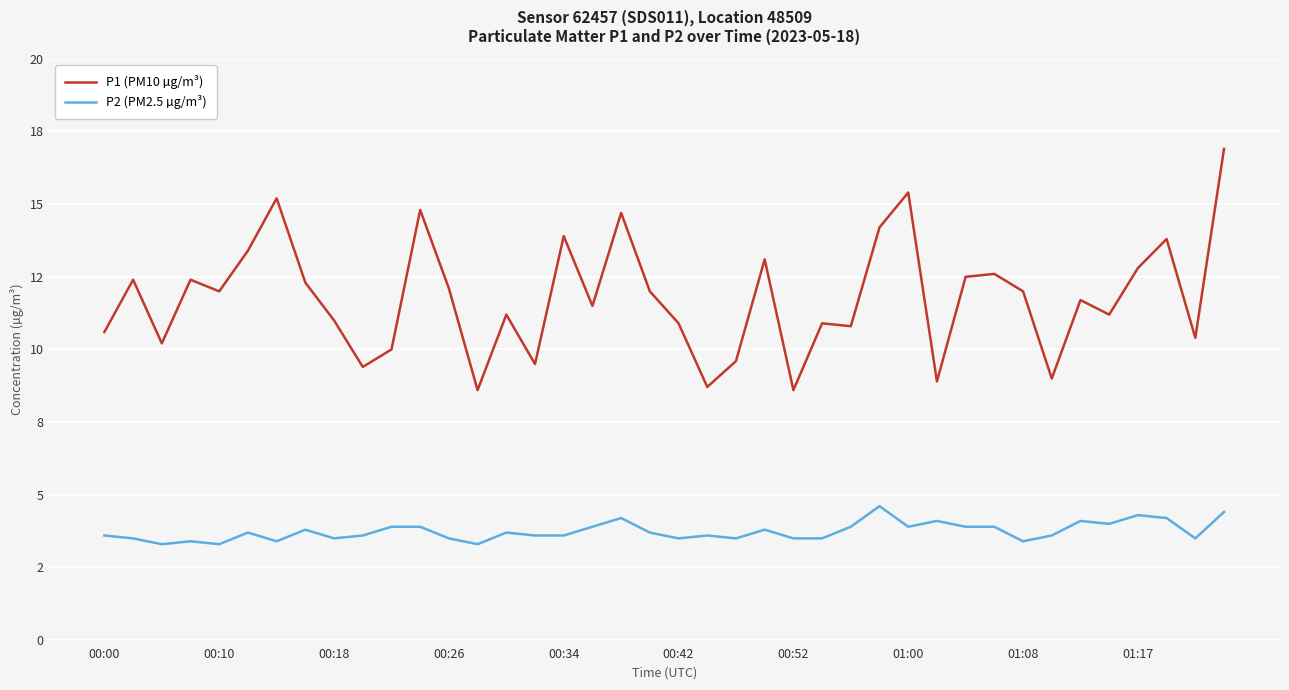

What are all the series names shown in the legend?

P1 (PM10 µg/m³), P2 (PM2.5 µg/m³)